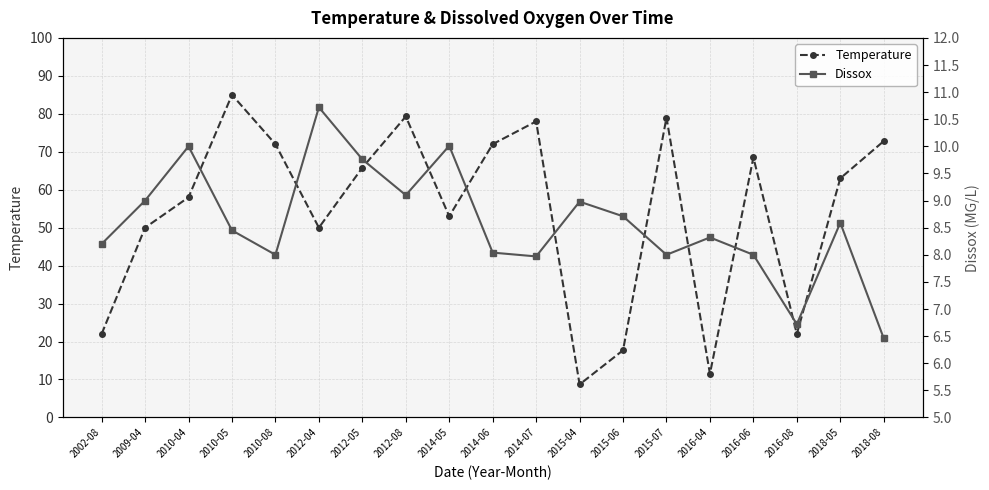

What is the average value of the Temperature series?

54.1